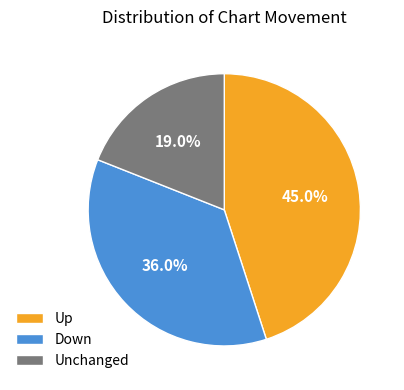

Do Up and Down together represent more than half of the pie?

Yes